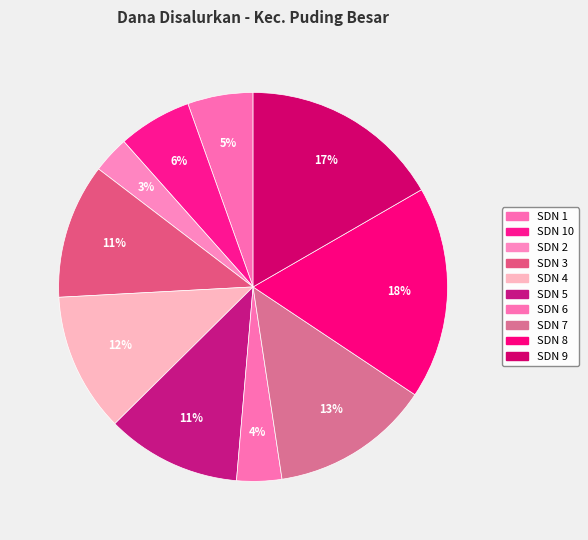

To the nearest percent, what is the difference between the largest and smallest slice percentages?

15%